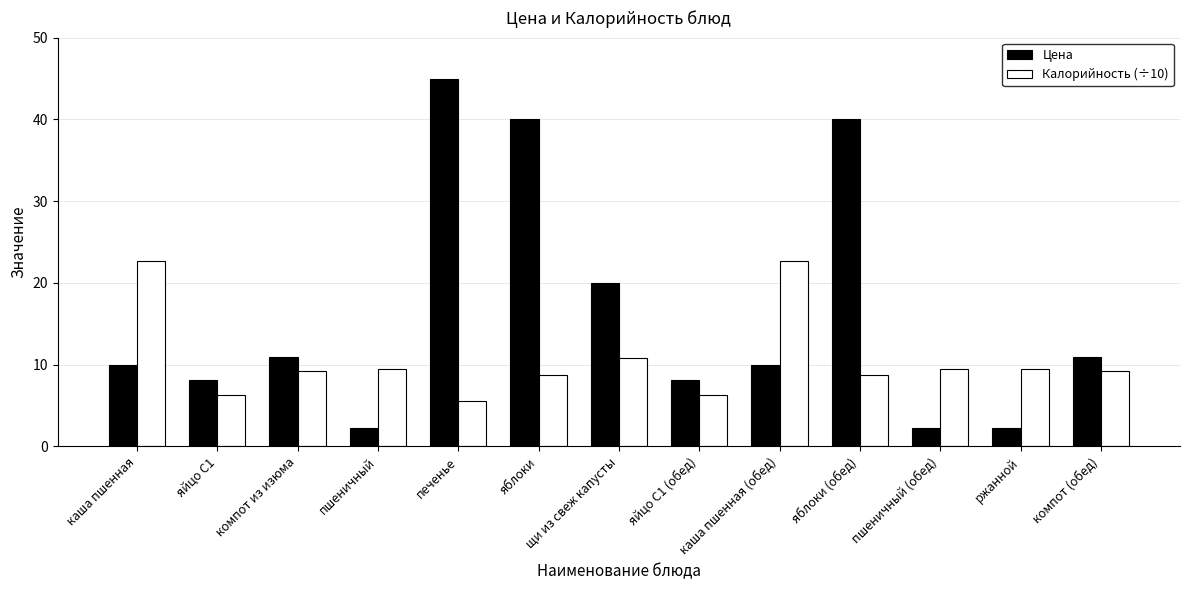

At which category is the sum across all series the highest?

печенье